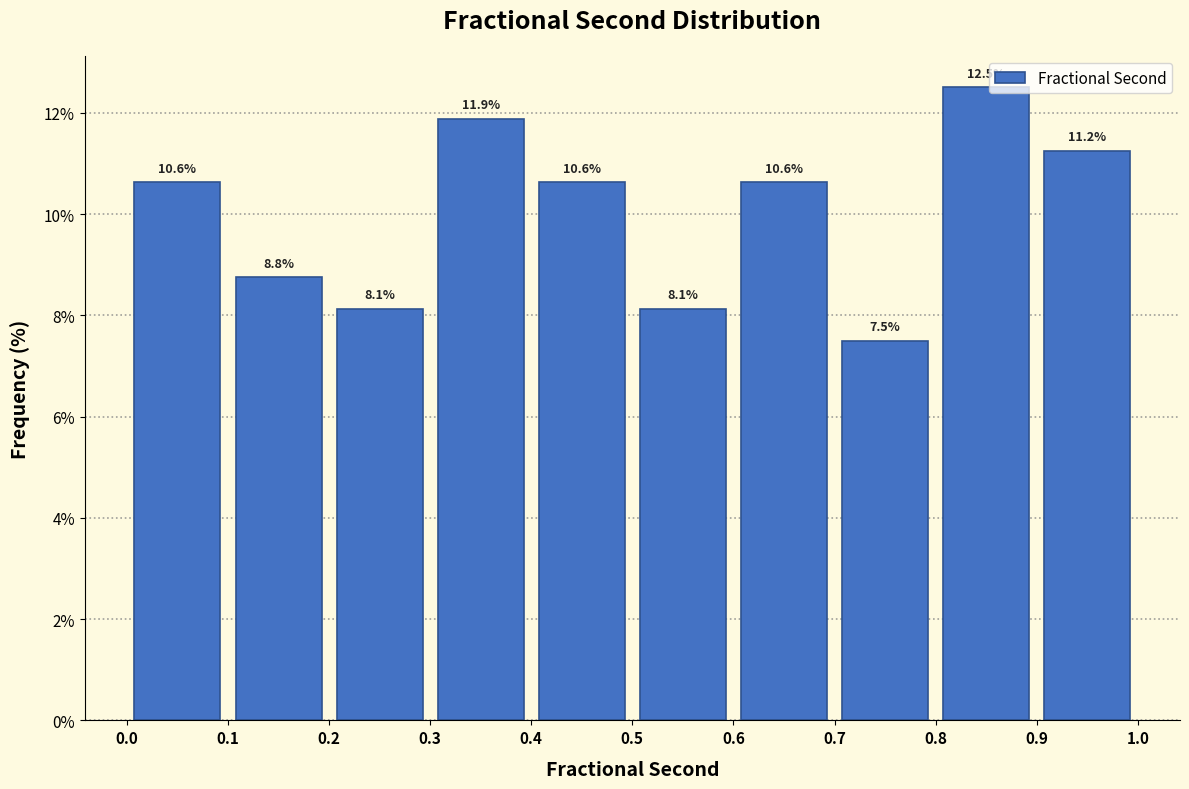

How tall is the bar that spans 0.8 to 0.9 on the x-axis?

12.5